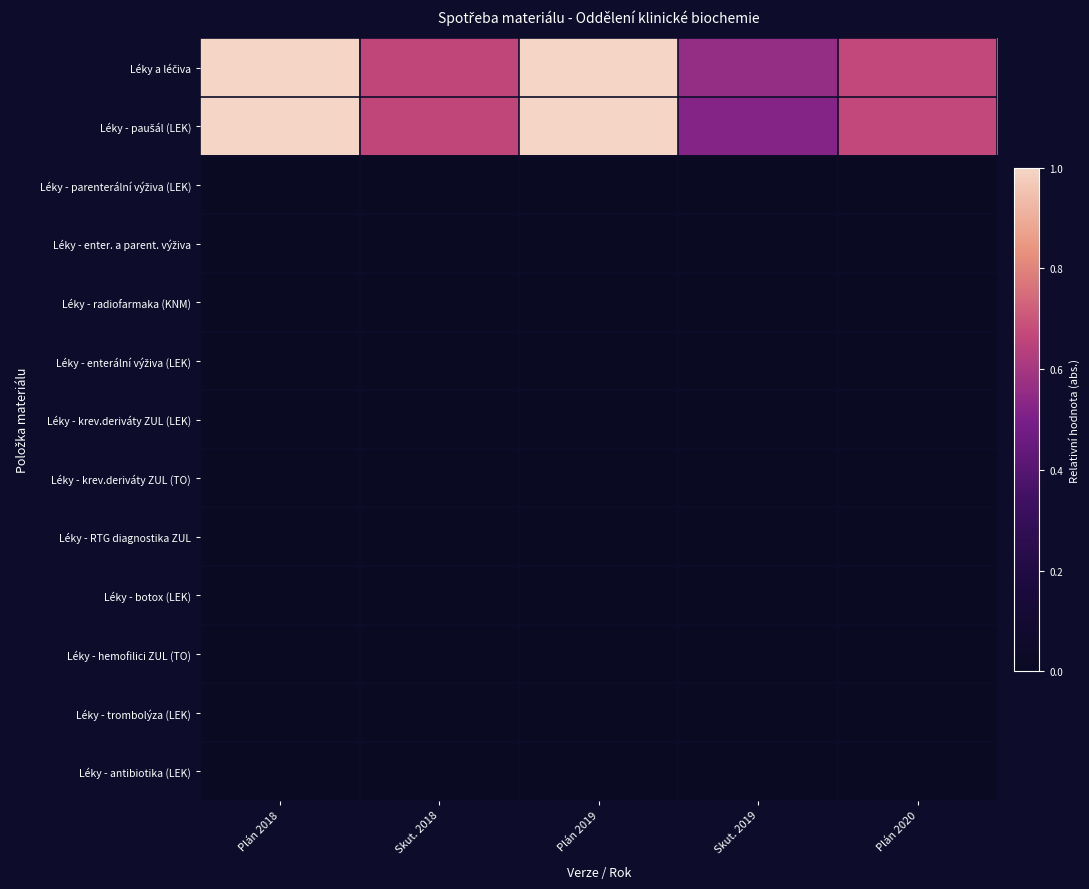

Which series changed the most between Plán 2018 and Skut. 2019?

Léky - paušál (LEK)